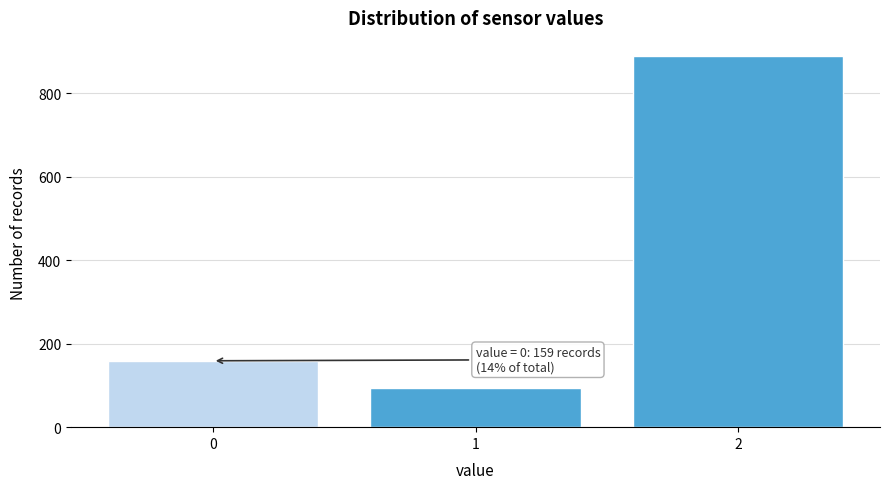

Reading right to left, what are all the values shown in this chart?

2=888	1=93	0=159